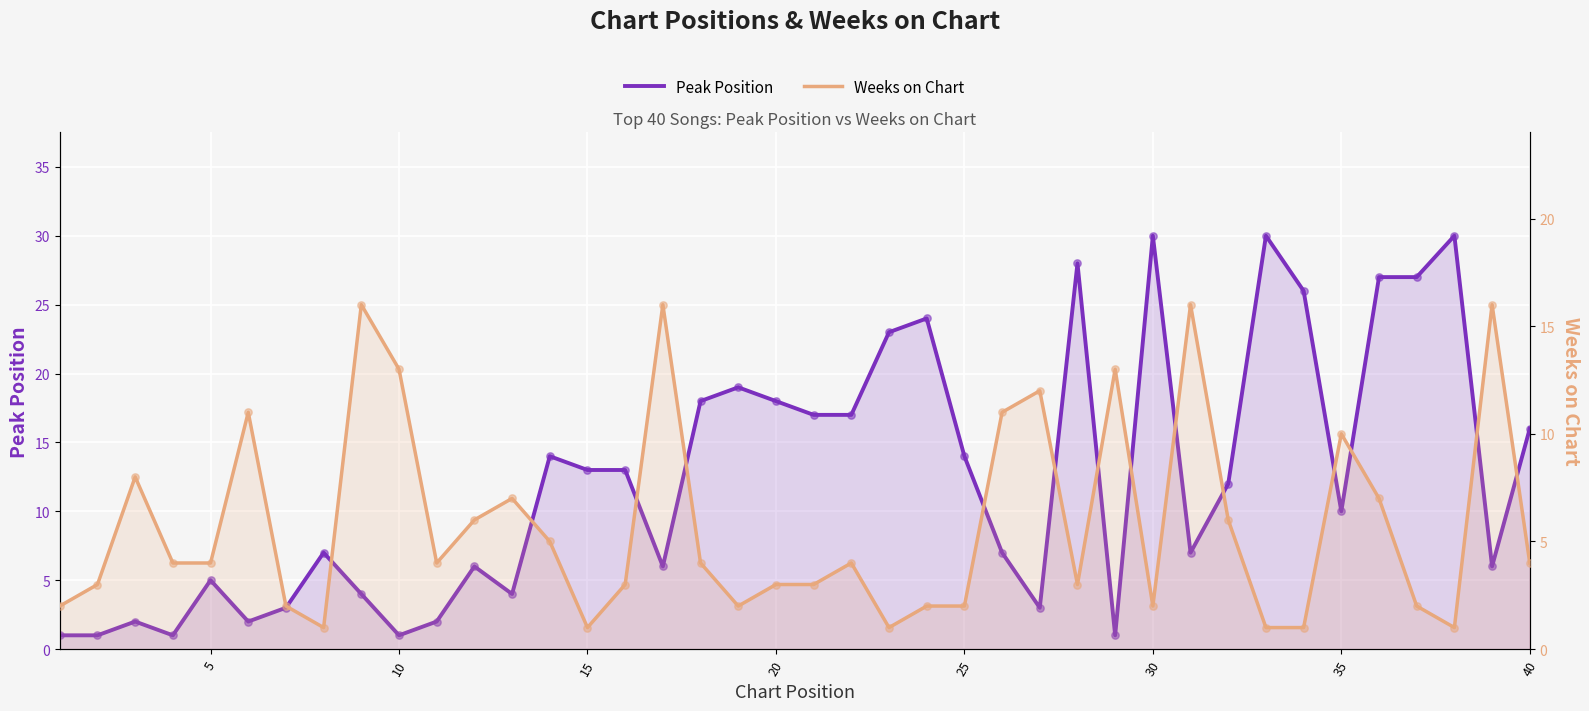

What are all the series names shown in the legend?

Peak Position, Weeks on Chart